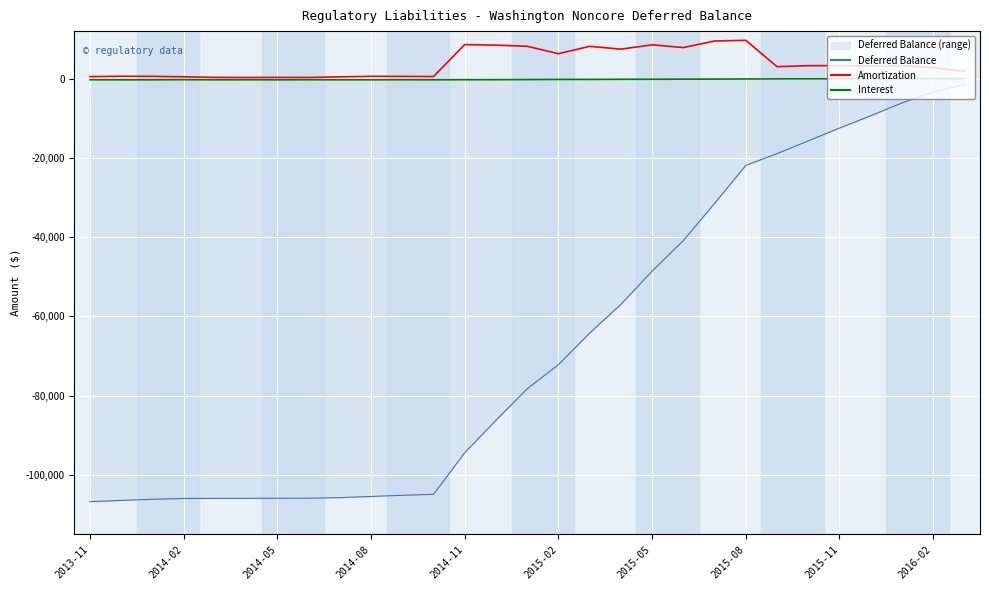

Reading left to right, transcribe all the data shown in this chart.

Deferred Balance: -106794.6	-106483.6	-106204.2	-105998.5	-105976.5	-105970.2	-105950.9	-105936.5	-105778.2	-105487.8	-105199.1	-104957.0	-94434.1	-86244.1	-78310.6	-72211.7	-64254.4	-56983.4	-48605.3	-40890.0	-31500.7	-21912.7	-18940.1	-15724.5	-12482.9	-9370.0	-6136.2	-3360.1	-1517.4
Amortization: 495.3	605.8	573.3	470.5	314.6	289.4	311.8	297.4	450.7	582.4	570.5	532.4	8602.1	8450.7	8171.5	6294.1	8156.7	7442.6	8535.4	7845.1	9502.2	9675.0	3031.1	3267.9	3283.6	3147.4	3259.6	2792.0	1852.0
Interest: -285.8	-294.8	-293.9	-264.8	-292.6	-283.1	-292.5	-283.0	-292.4	-292.0	-281.8	-290.4	-274.5	-260.7	-238.1	-195.2	-199.3	-171.6	-157.3	-129.8	-112.9	-87.0	-58.5	-52.3	-42.0	-34.5	-25.9	-15.8	-9.3